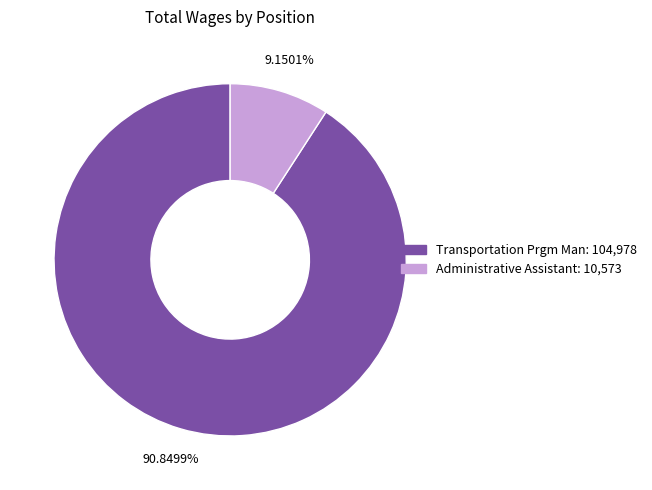

Between Administrative Assistant and Transportation Prgm Man, which is larger?

Transportation Prgm Man